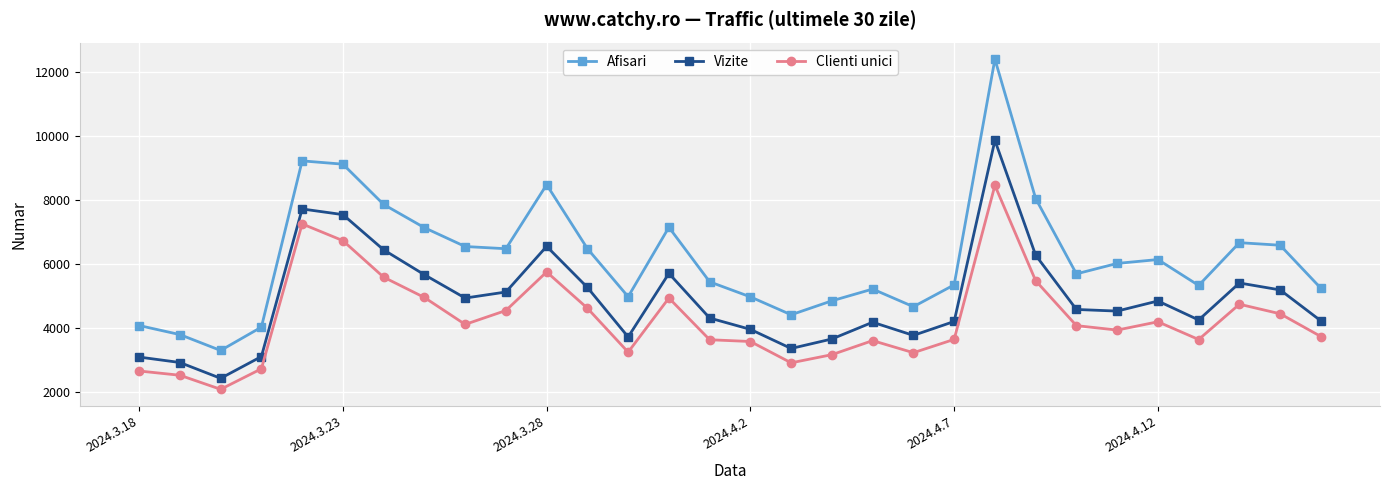

Rank the series by their maximum value, from lowest to highest.

Clienti unici, Vizite, Afisari